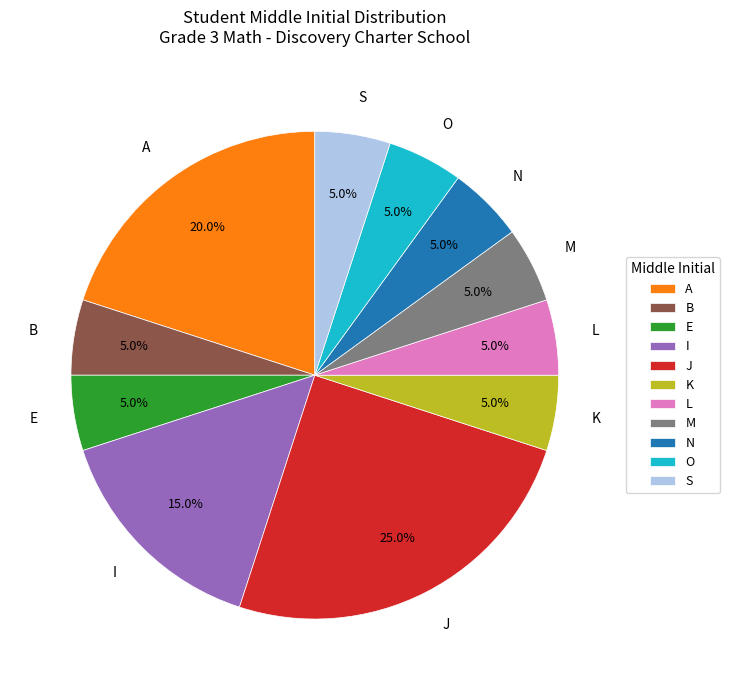

To the nearest percent, what is the combined percentage of S and I?

20%